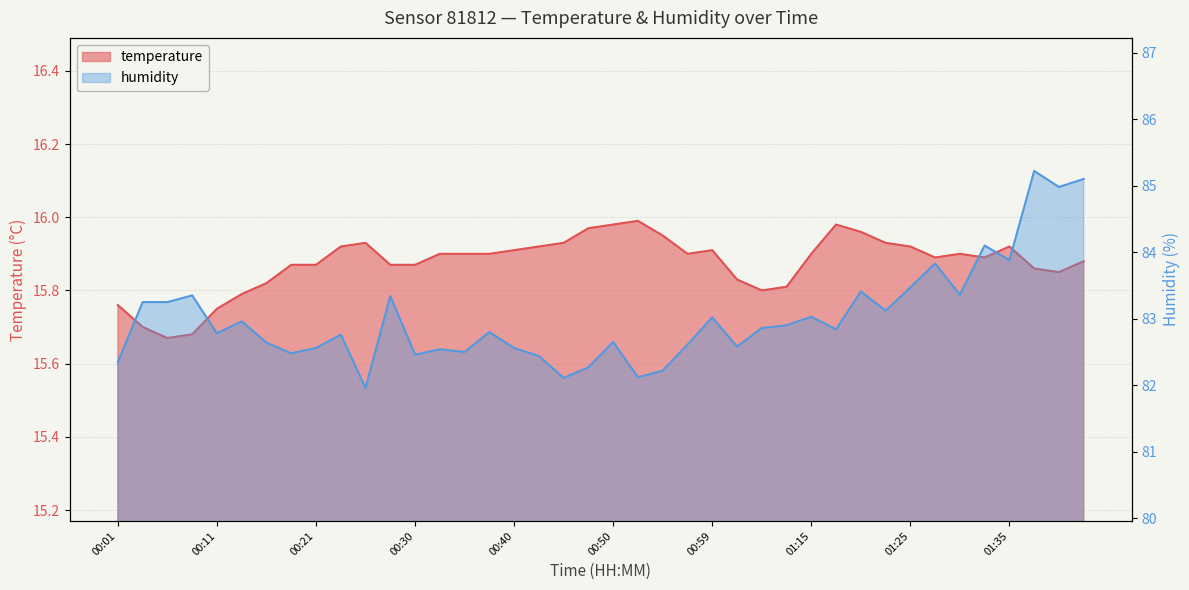

What is the difference between the maximum and minimum values in the humidity series?

3.3